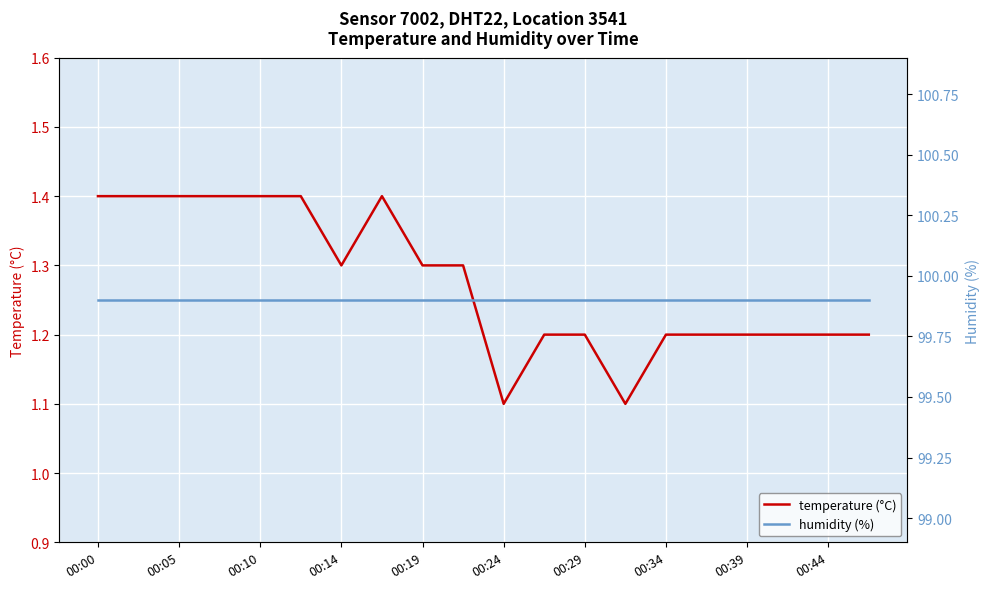

True or false: humidity (%) and temperature (°C) intersect in this chart.

False